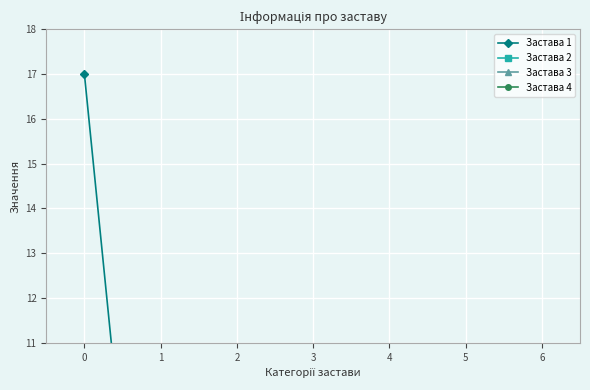

True or false: Застава 1 and Застава 4 intersect in this chart.

False